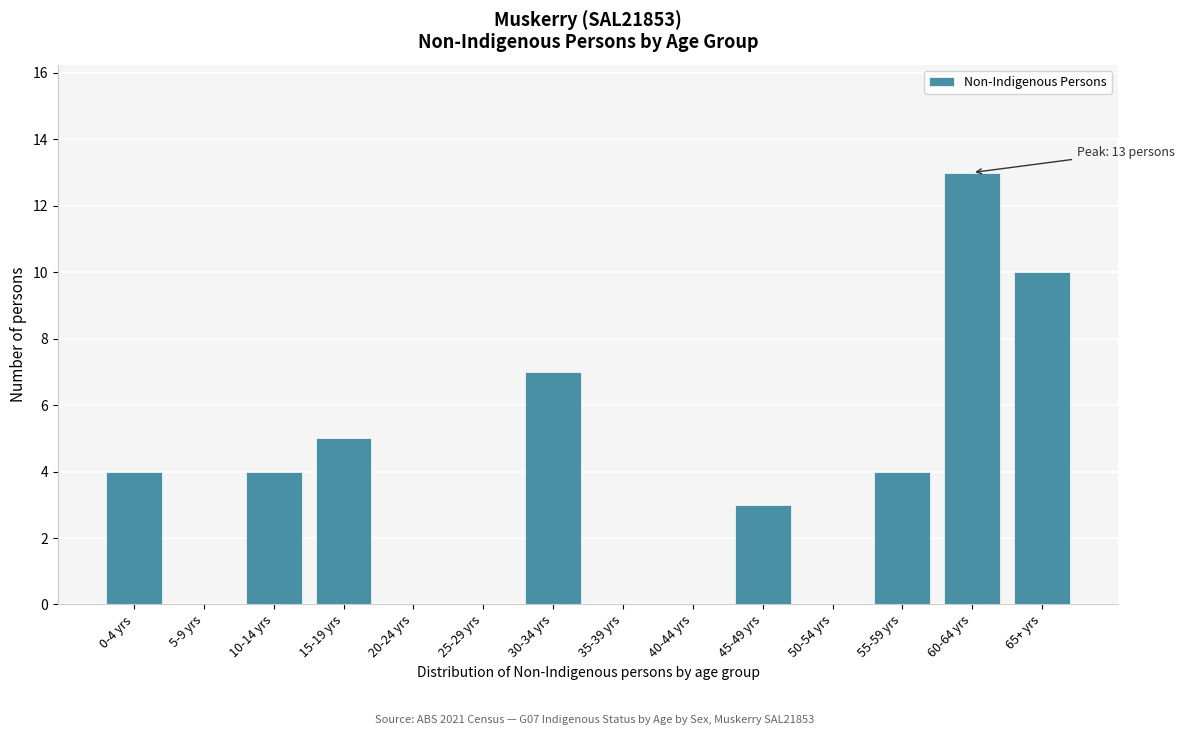

Reading left to right, list all the values displayed in this chart.

0-4 yrs=4	5-9 yrs=0	10-14 yrs=4	15-19 yrs=5	20-24 yrs=0	25-29 yrs=0	30-34 yrs=7	35-39 yrs=0	40-44 yrs=0	45-49 yrs=3	50-54 yrs=0	55-59 yrs=4	60-64 yrs=13	65+ yrs=10